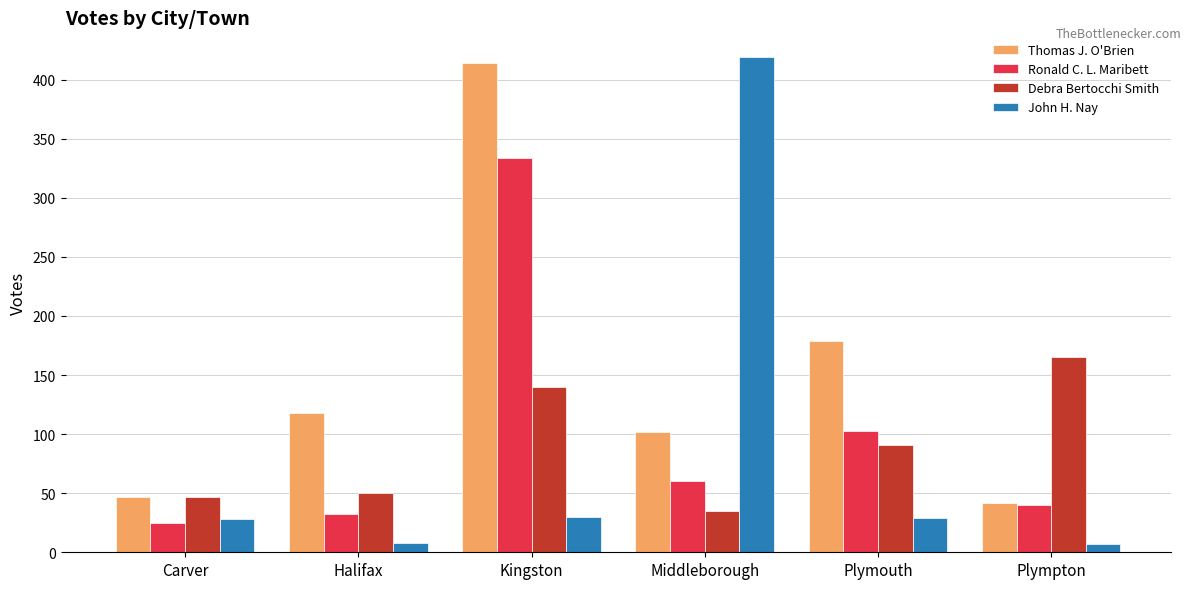

Which series has the largest range (max minus min)?

John H. Nay